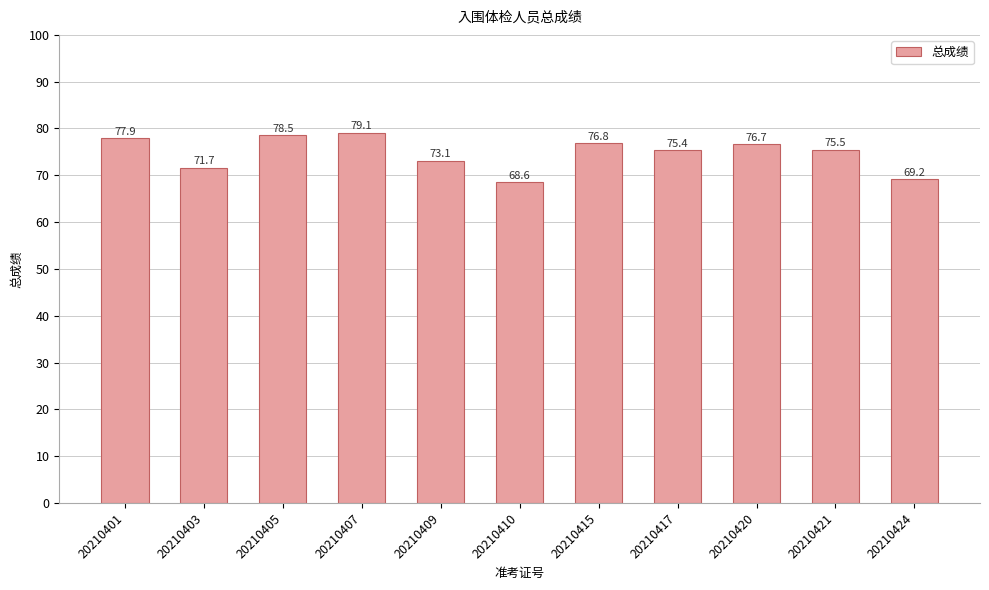

List the labels in order of value, smallest first.

20210410, 20210424, 20210403, 20210409, 20210417, 20210421, 20210420, 20210415, 20210401, 20210405, 20210407